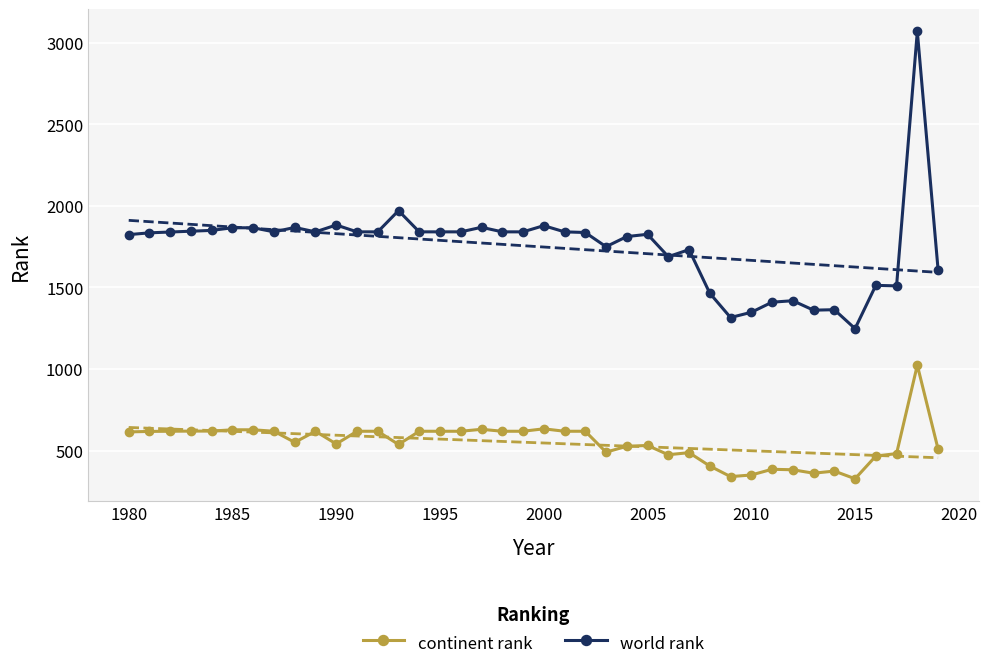

At how many categories does at least one series exceed 532?

40